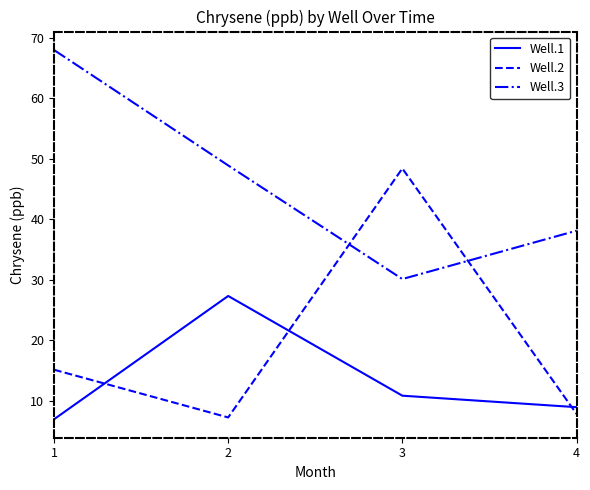

Which category has the lowest value in the Well.3 series?

3